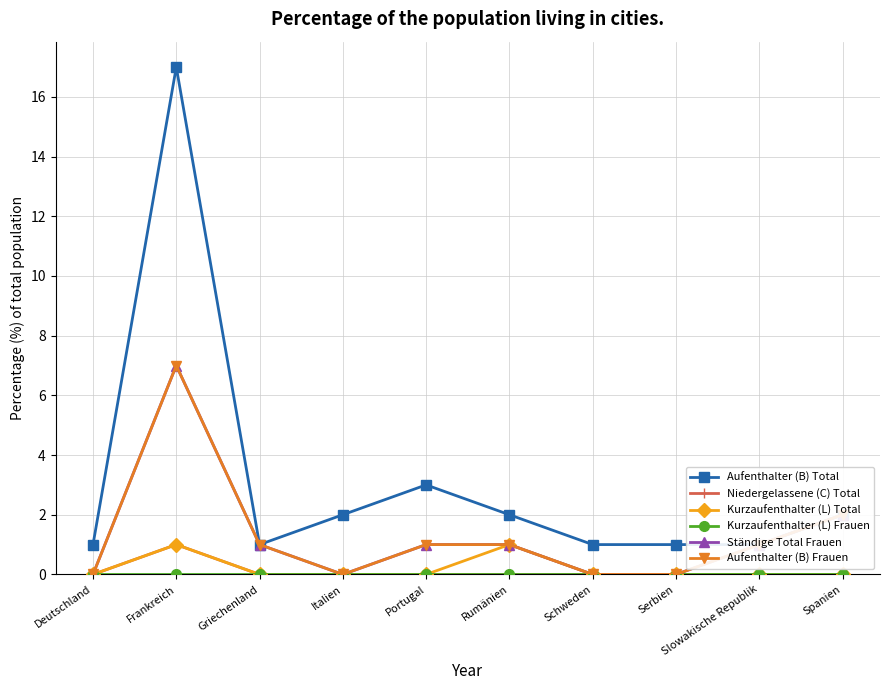

How many values in the Aufenthalter (B) Frauen series exceed 1?

2